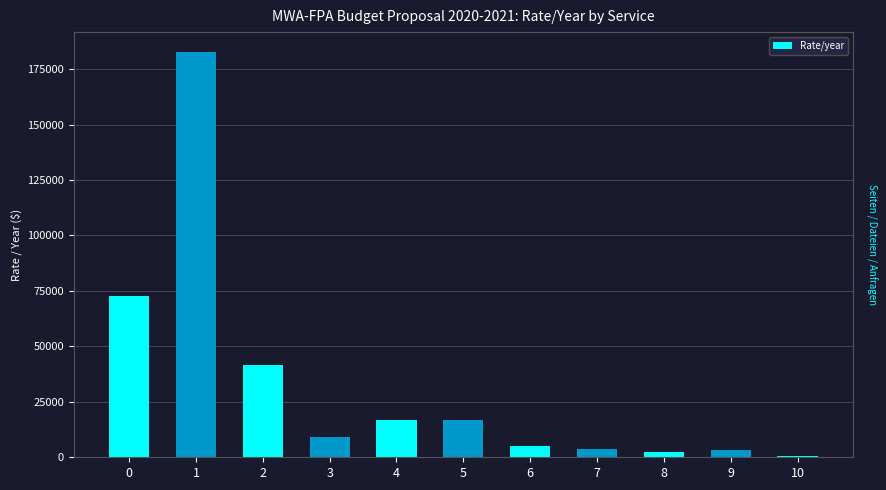

What is the difference between the maximum and minimum values?

181740